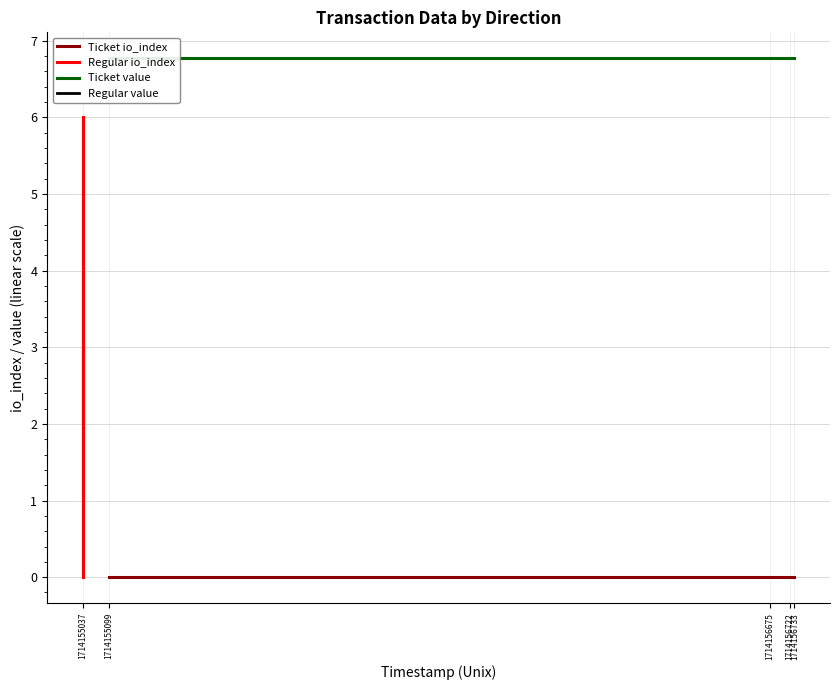

True or false: Ticket value and Ticket io_index cross at least once.

False